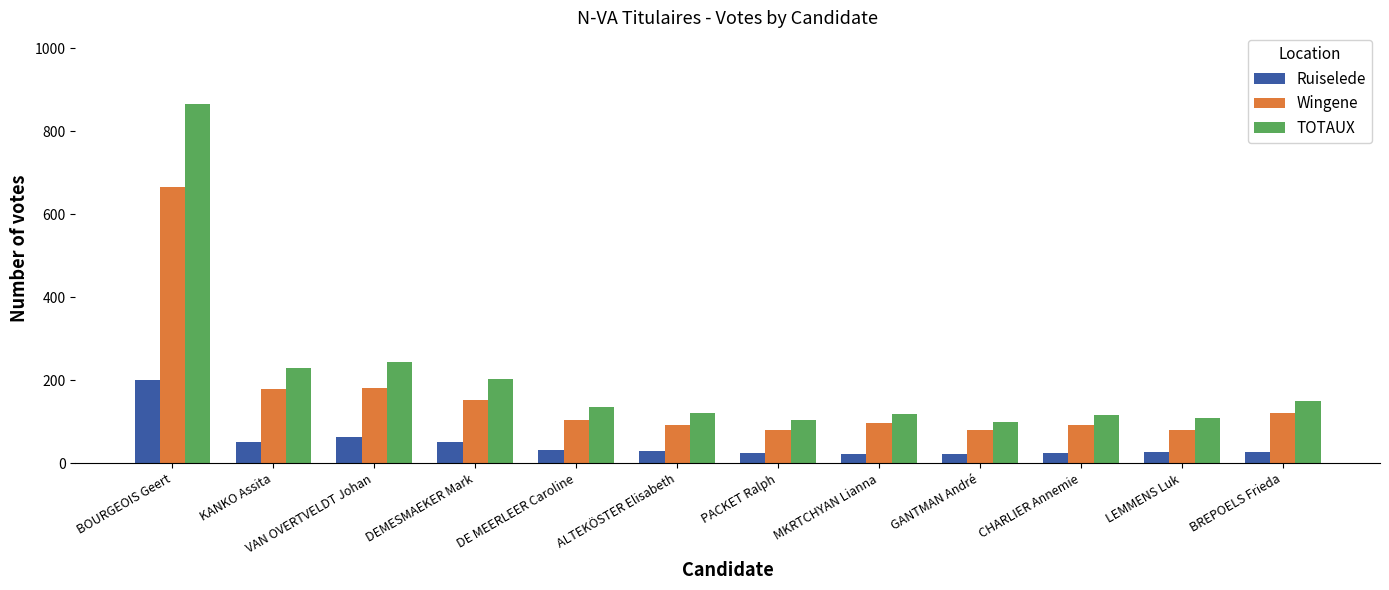

What is the spread (max minus min) of values at GANTMAN André?

79